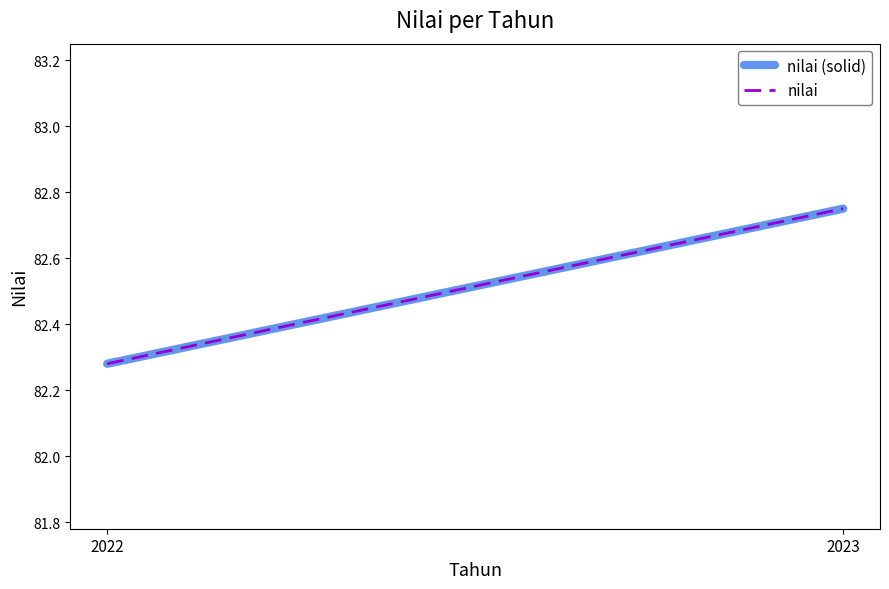

Reading right to left, what are all the values shown in this chart?

nilai (solid): 2023=82.8	2022=82.3
nilai: 2023=82.8	2022=82.3